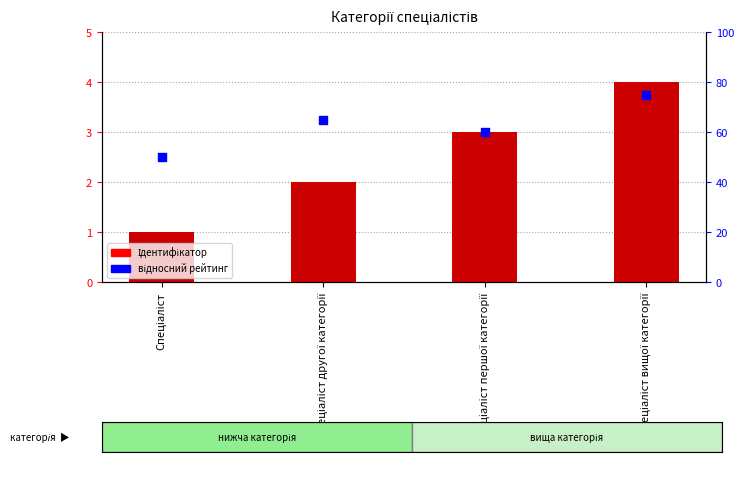

What are all the series names shown in the legend?

Ідентифікатор, відносний рейтинг